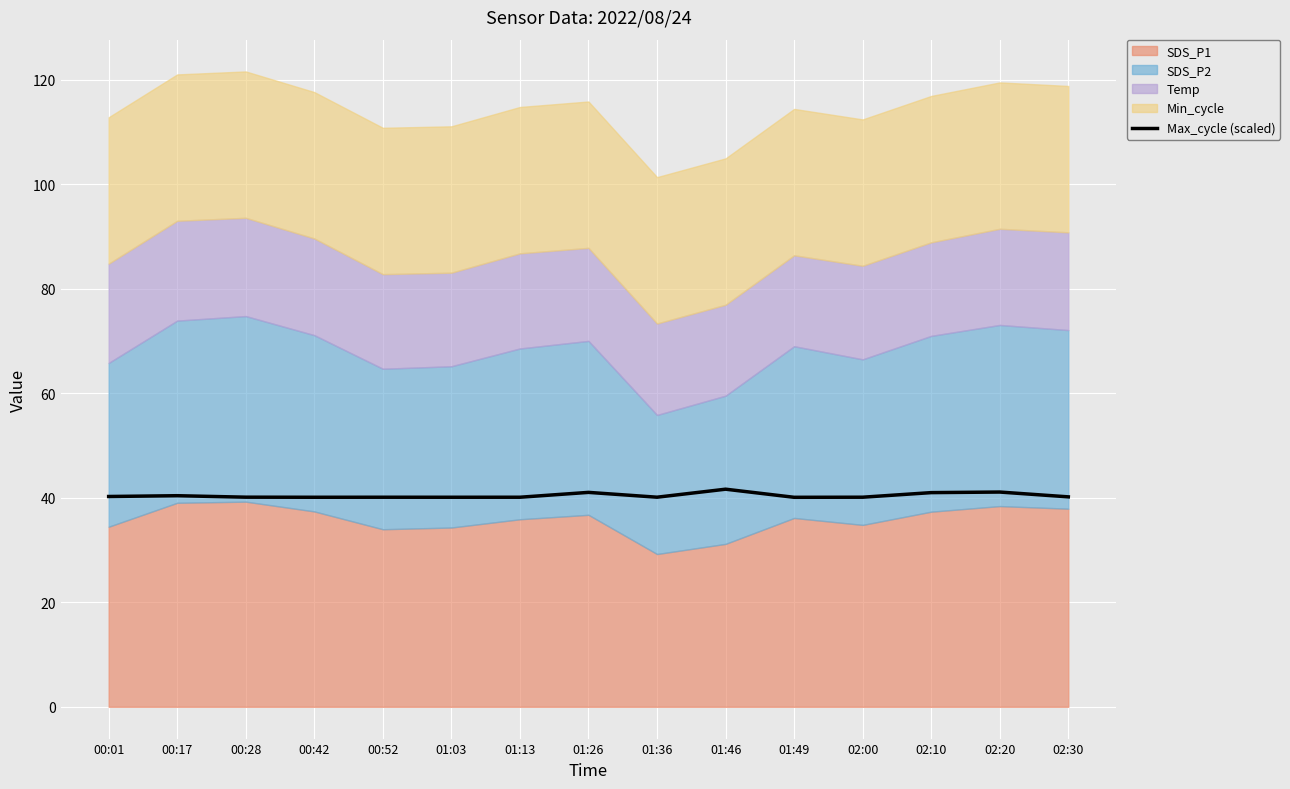

How many lines are shown in the chart?

1